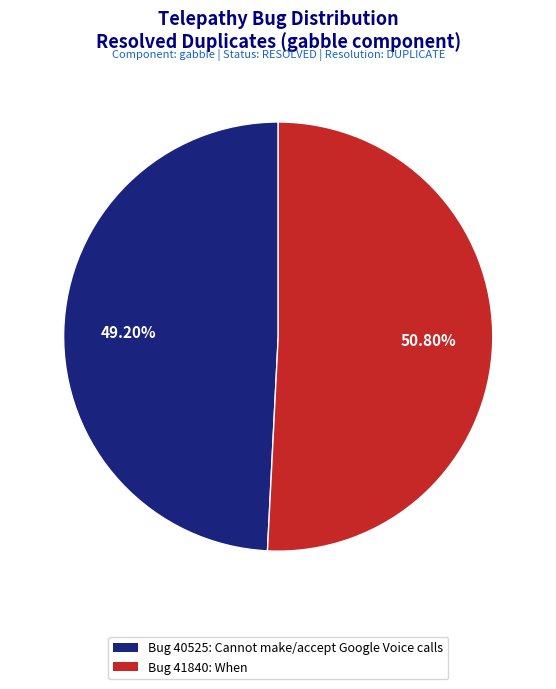

Is there any slice that represents more than half of the pie?

Yes